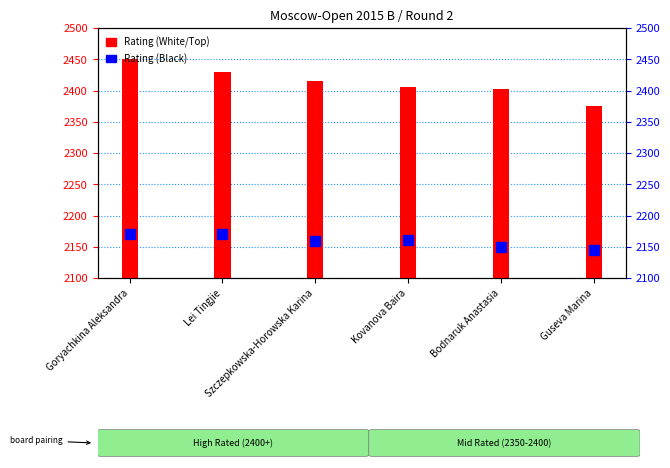

What is the difference between the highest and lowest values at Szczepkowska-Horowska Karina?

255